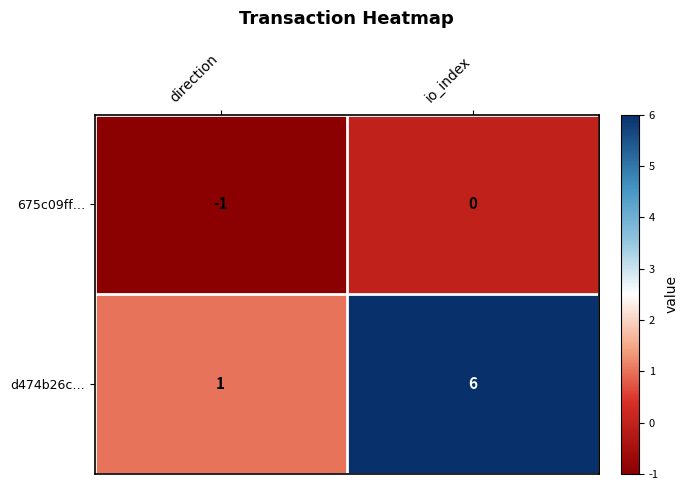

At which category is the sum across all series the highest?

io_index